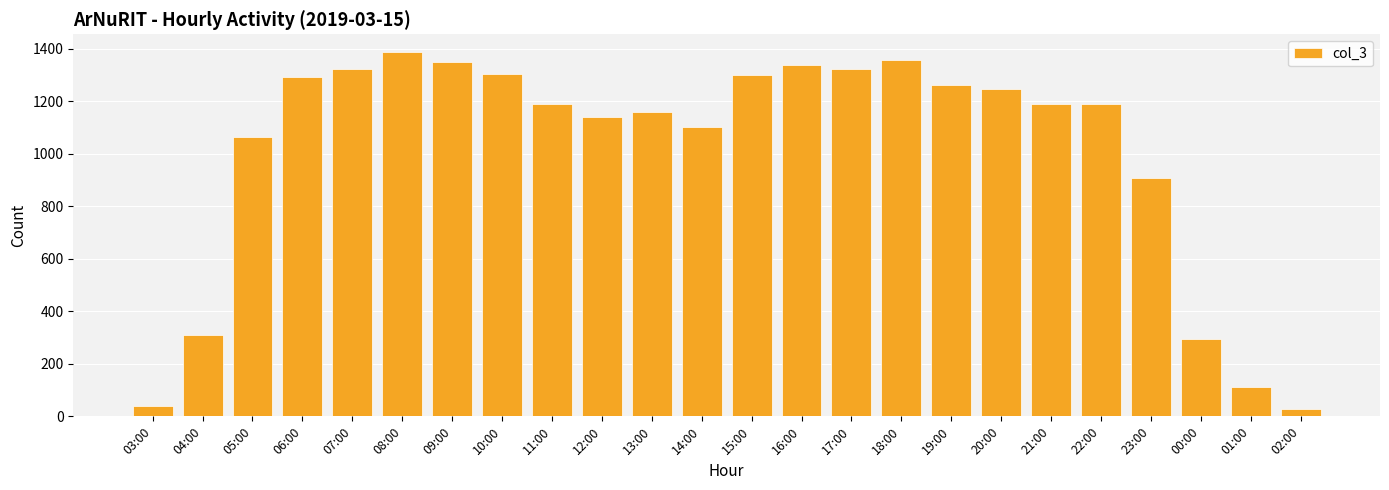

The chart shows a value of 2129 at 16:00. True or false?

False